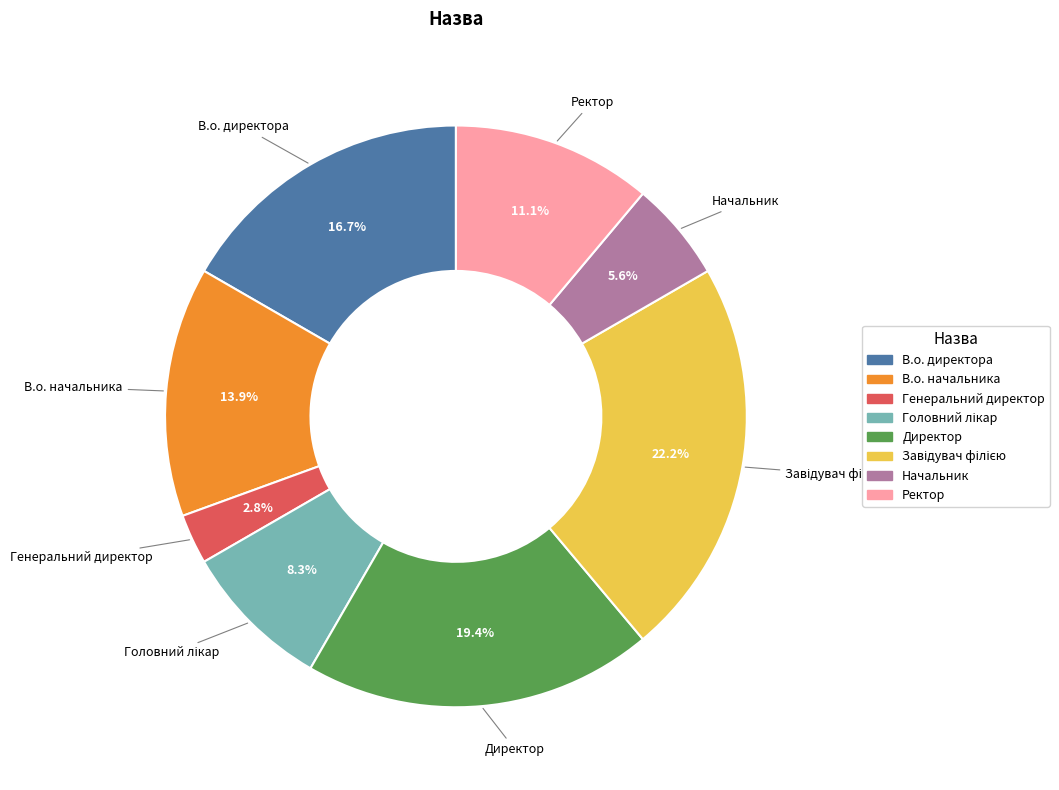

Do Генеральний директор and Ректор together represent more than half of the pie?

No